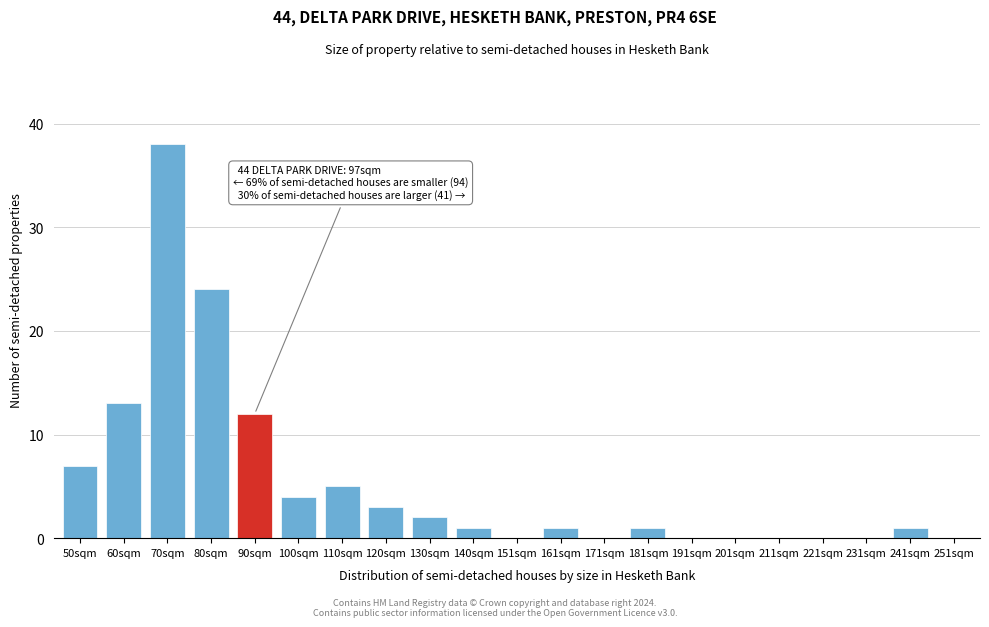

Reading left to right, extract all data points from this chart.

50sqm=7	60sqm=13	70sqm=38	80sqm=24	90sqm=12	100sqm=4	110sqm=5	120sqm=3	130sqm=2	140sqm=1	151sqm=0	161sqm=1	171sqm=0	181sqm=1	191sqm=0	201sqm=0	211sqm=0	221sqm=0	231sqm=0	241sqm=1	251sqm=0